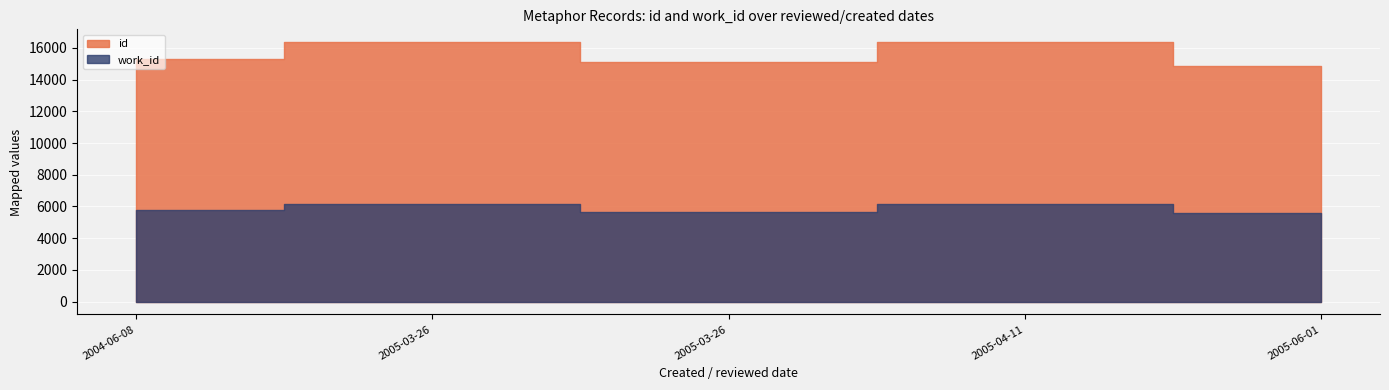

True or false: id and work_id intersect in this chart.

False